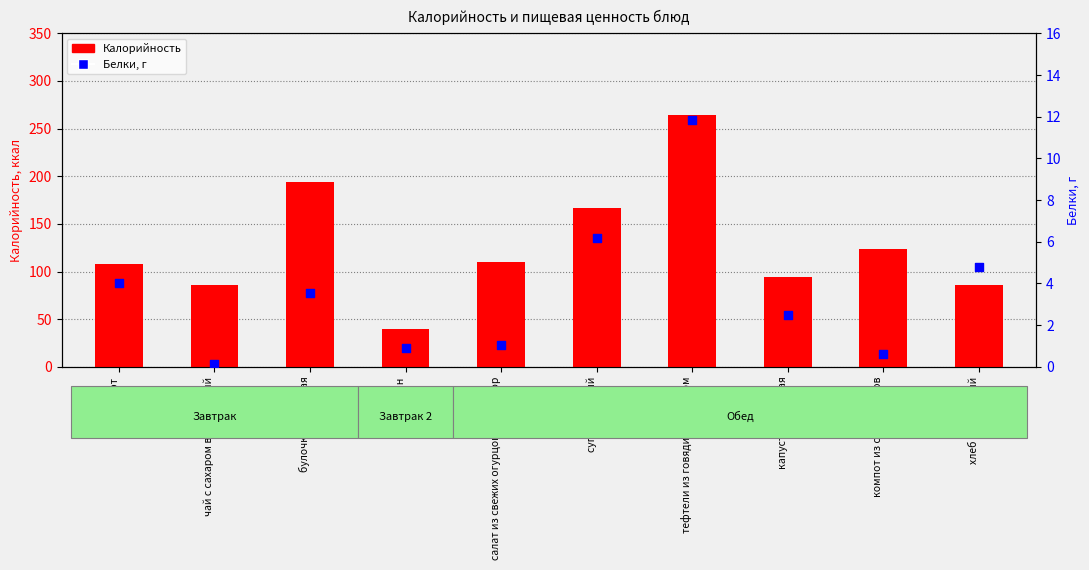

Is the value of Белки, г at йогурт greater than the value of Калорийность at хлеб пшеничный?

No